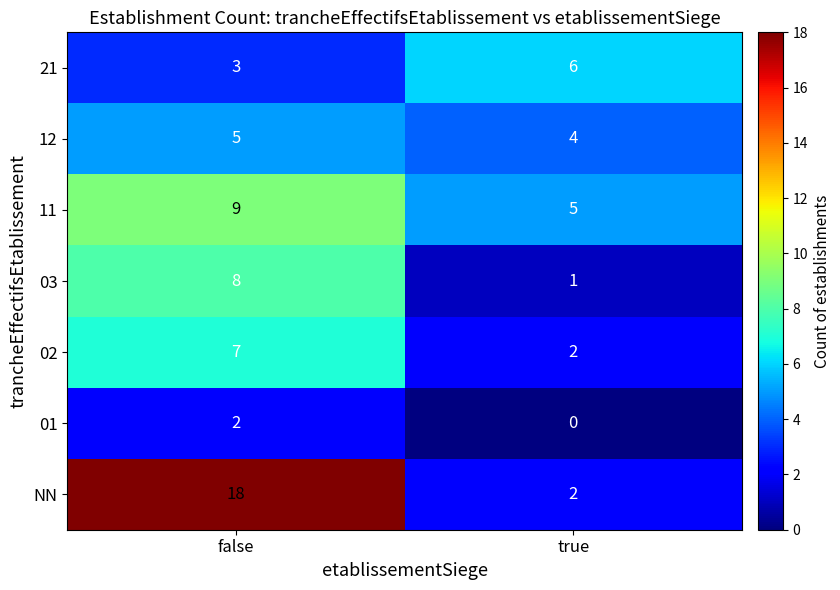

Which series has the largest range (max minus min)?

NN